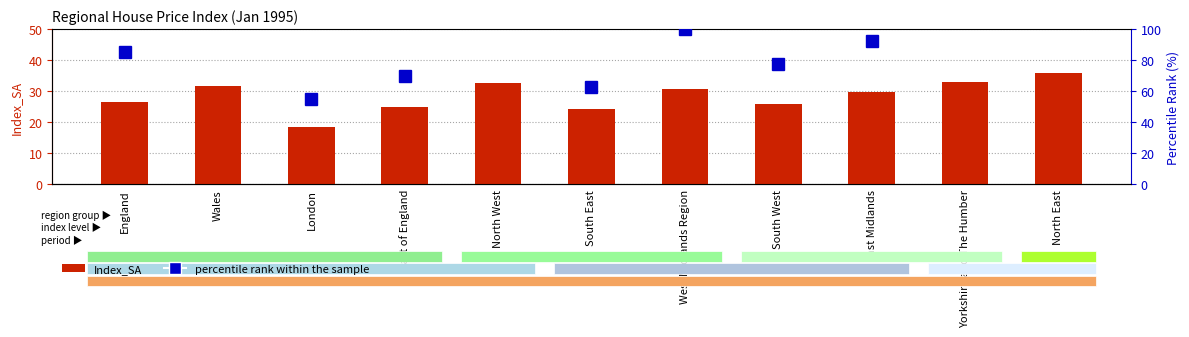

Rank the series by their average value, from lowest to highest.

Index_SA, percentile rank within the sample